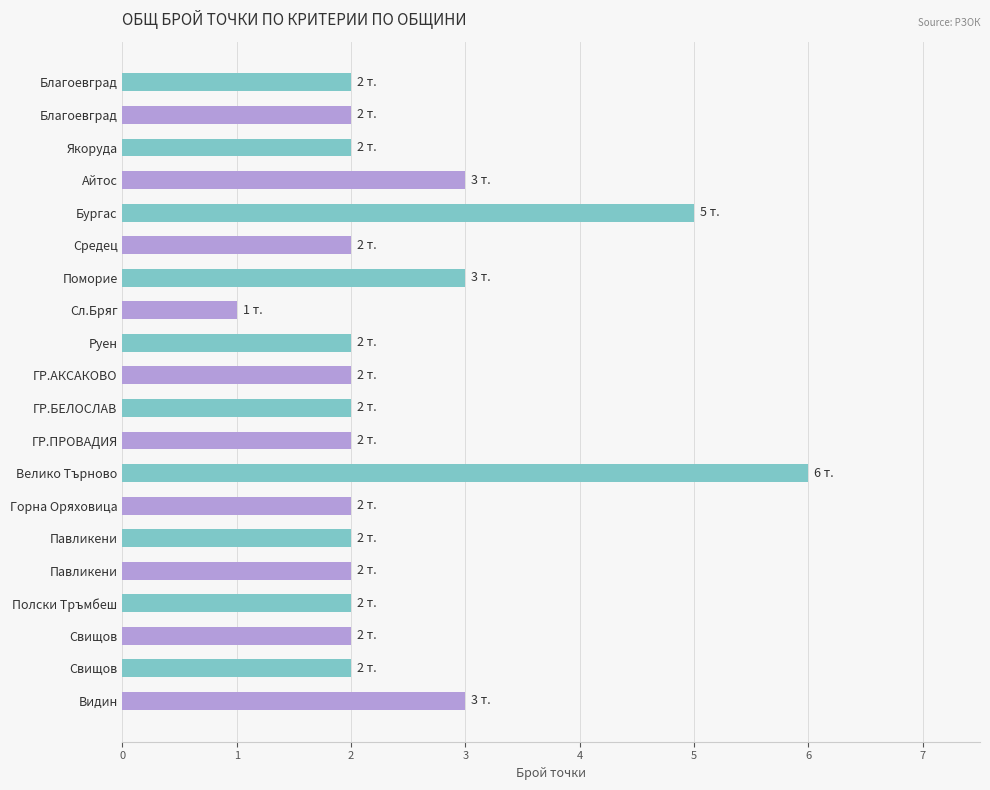

How many bars are there in total?

20